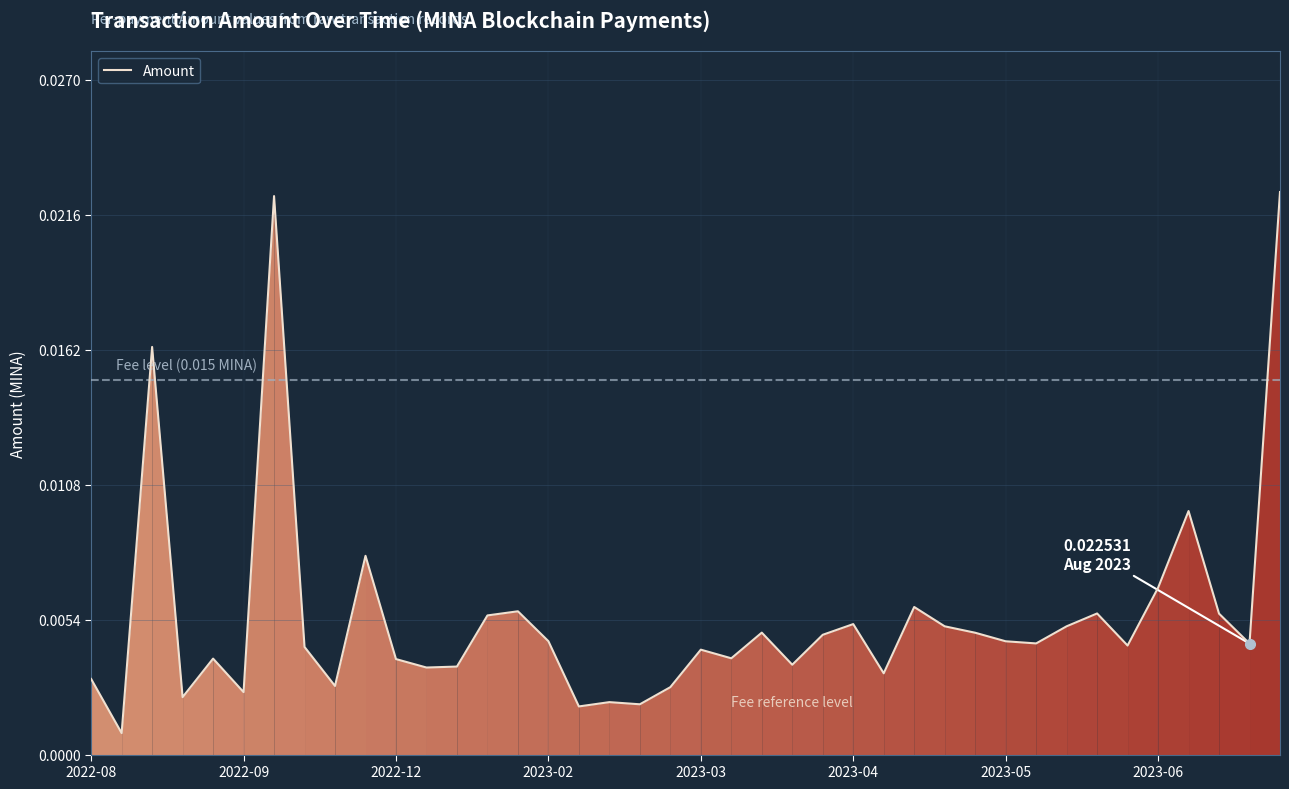

How many distinct data groups are displayed?

1